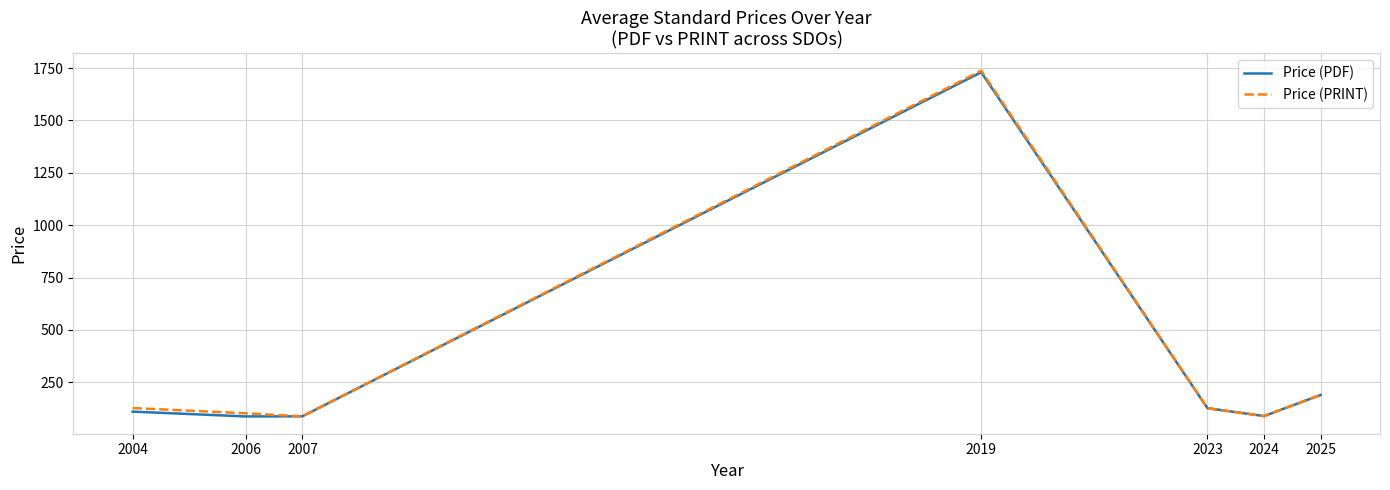

Which series has the largest range (max minus min)?

Price (PRINT)